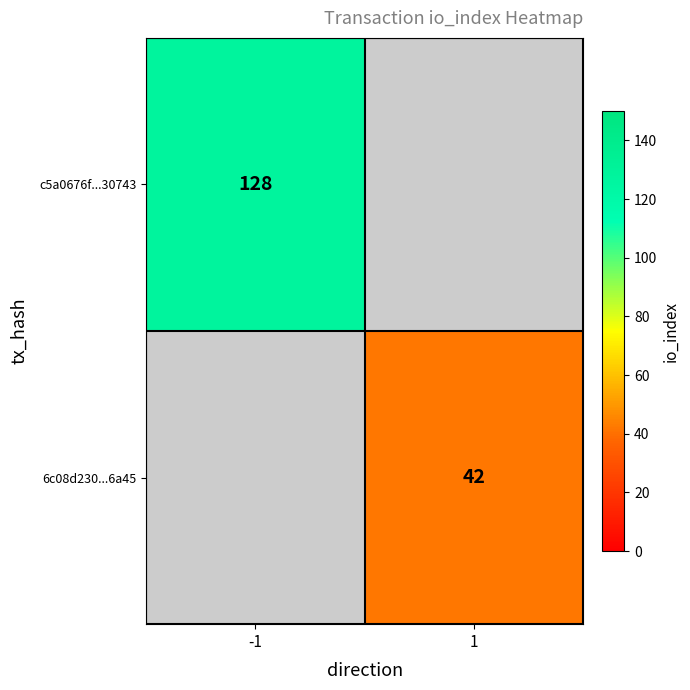

What is the maximum value shown in the chart?

128.0